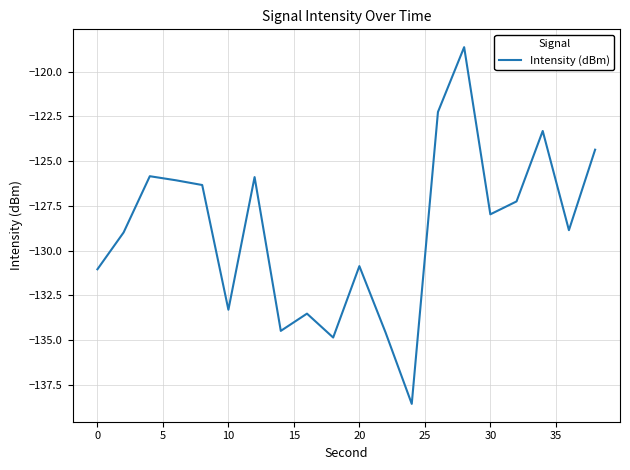

What is the maximum value shown in the chart?

-118.6